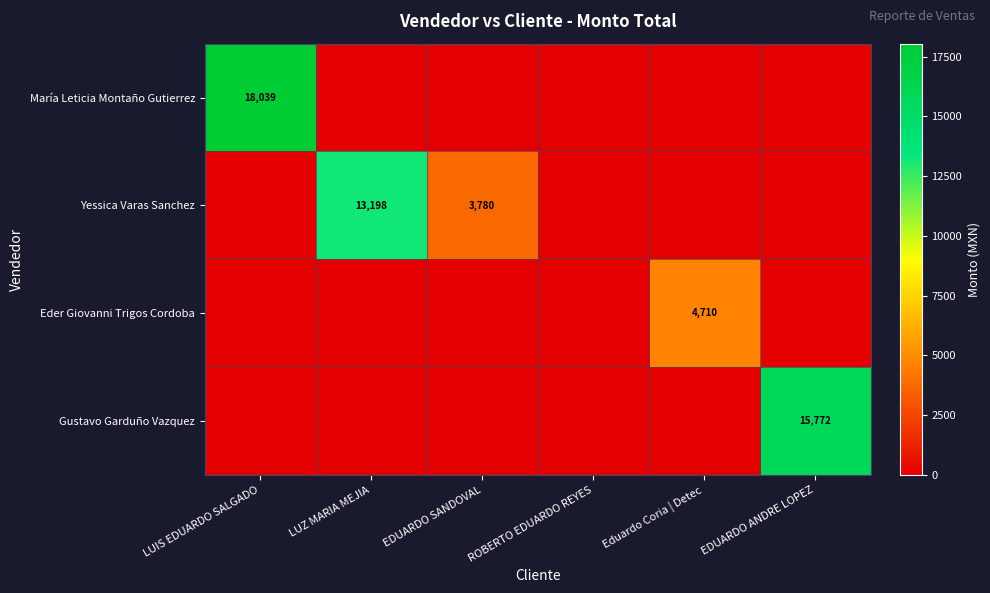

At how many categories does at least one series exceed 1304?

5